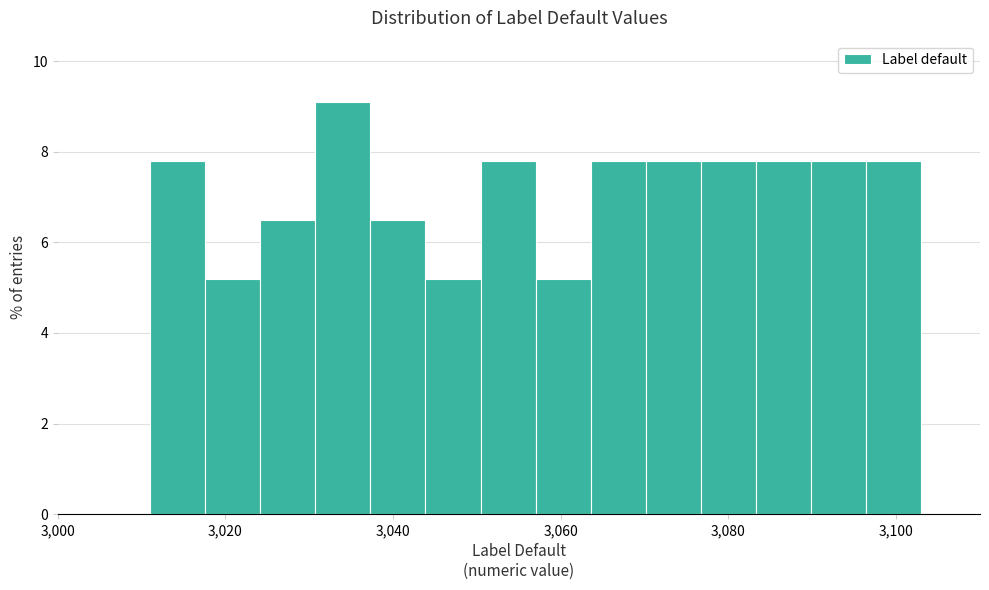

Read against the x-axis, roughly where is the centre of the tallest bar?

3034